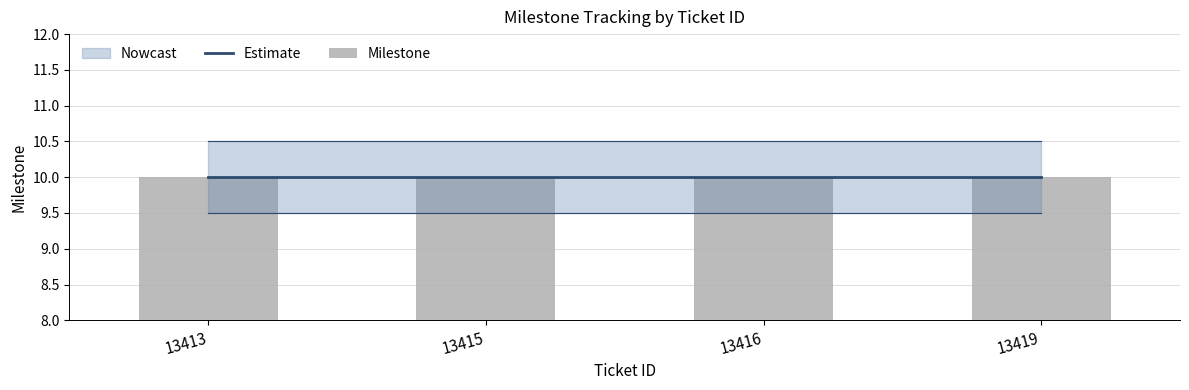

Reading left to right, transcribe all the data shown in this chart.

Milestone: 10.0	10.0	10.0	10.0
Upper: 10.5	10.5	10.5	10.5
Lower: 9.5	9.5	9.5	9.5